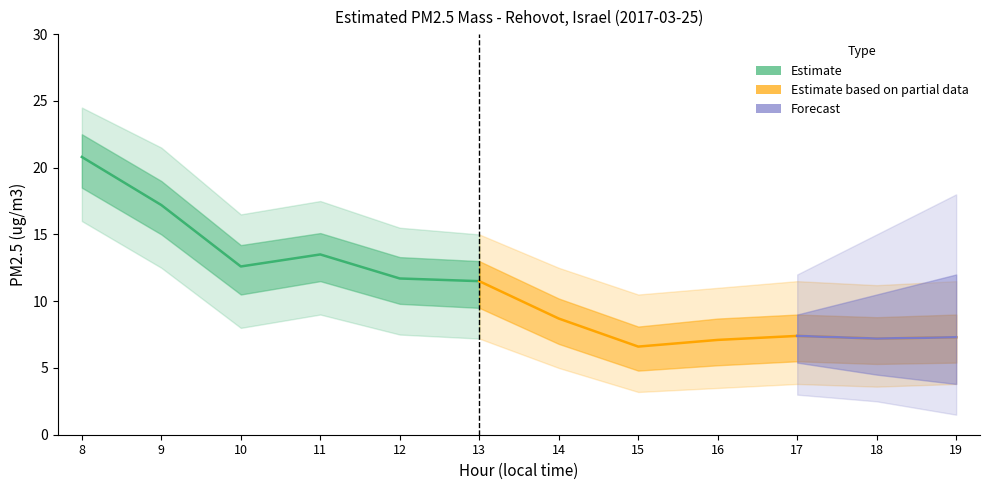

What is the value of the 8th point from the left?

6.6